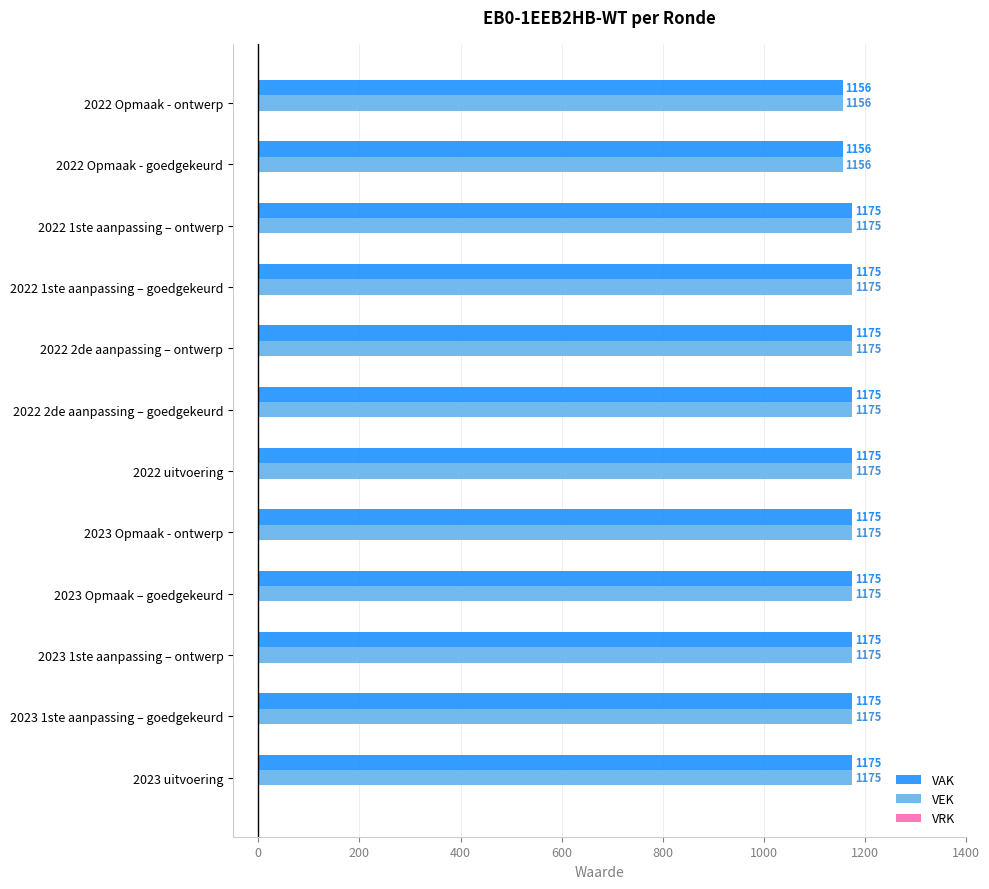

What is the approximate value of VAK at 2023 Opmaak – goedgekeurd, to the nearest 10?

1180